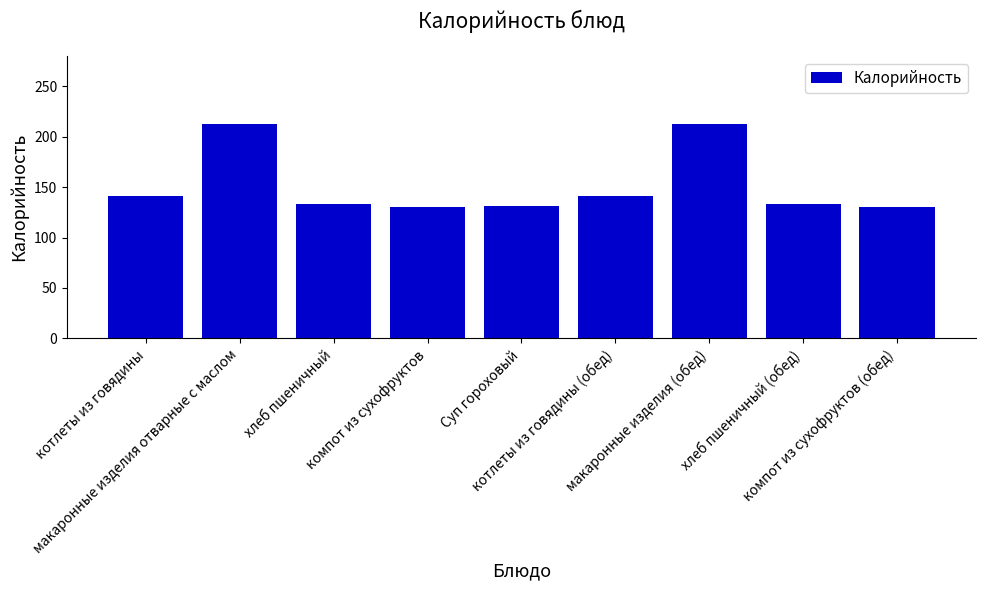

What is the value of the 5th bar from the left?

131